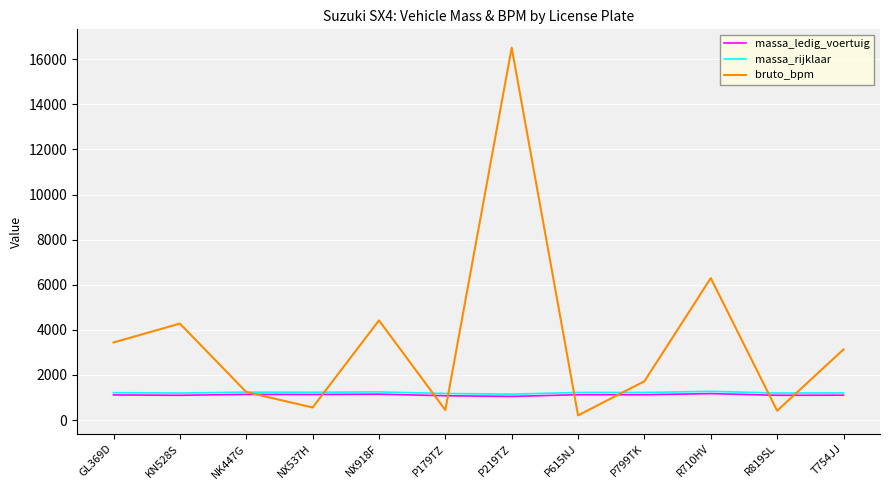

Which label corresponds to the largest value in the chart?

P219TZ